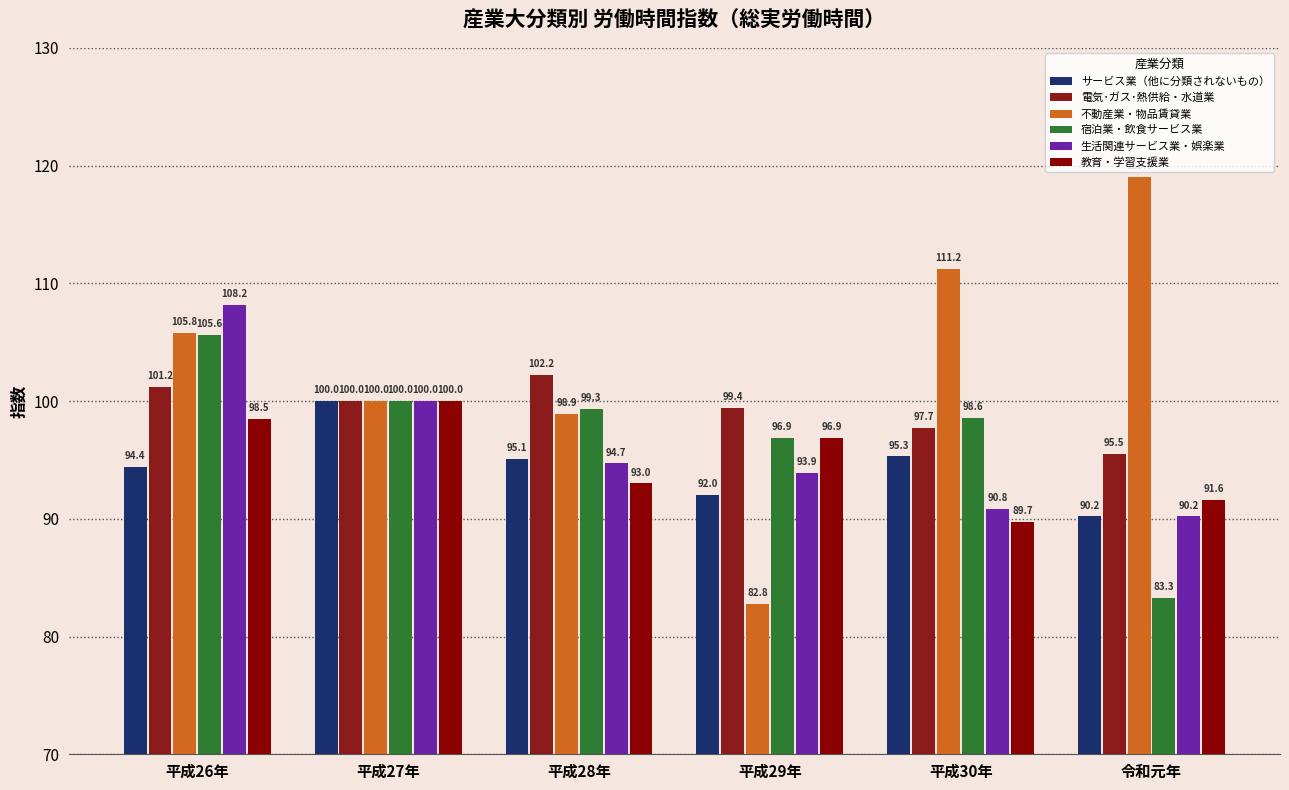

At how many categories does at least one series exceed 91?

6